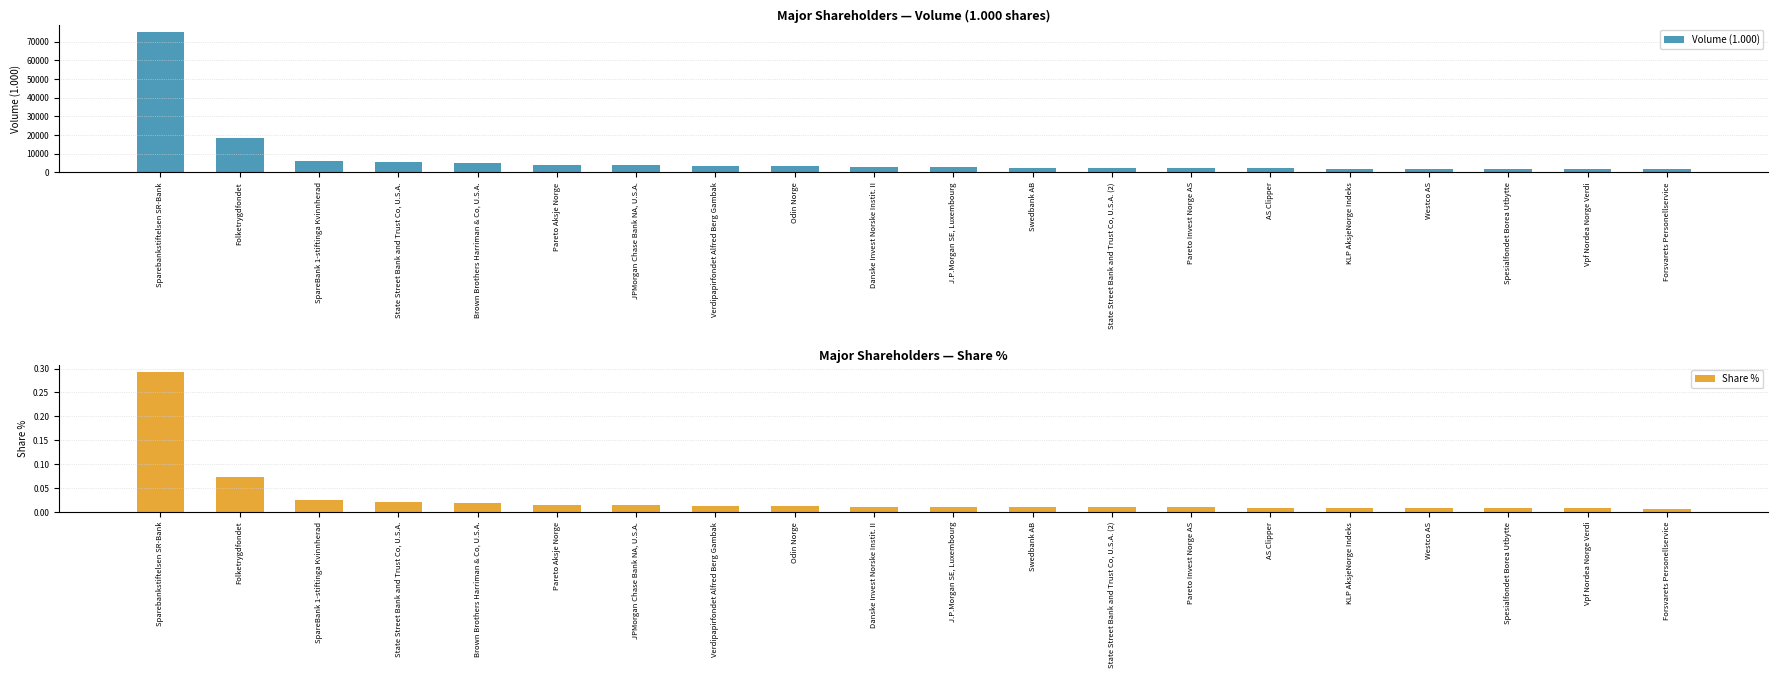

What are all the series names shown in the legend?

Volume (1.000), Share %